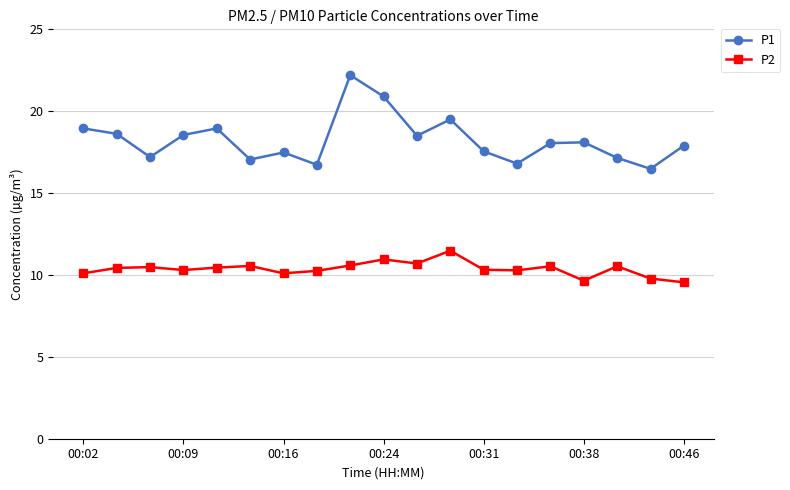

List the series in order of their peak value, highest first.

P1, P2